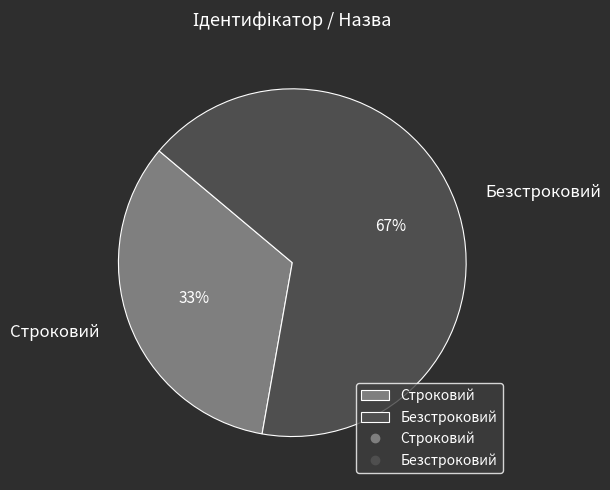

Is it true that Строковий is 33% of the pie?

True